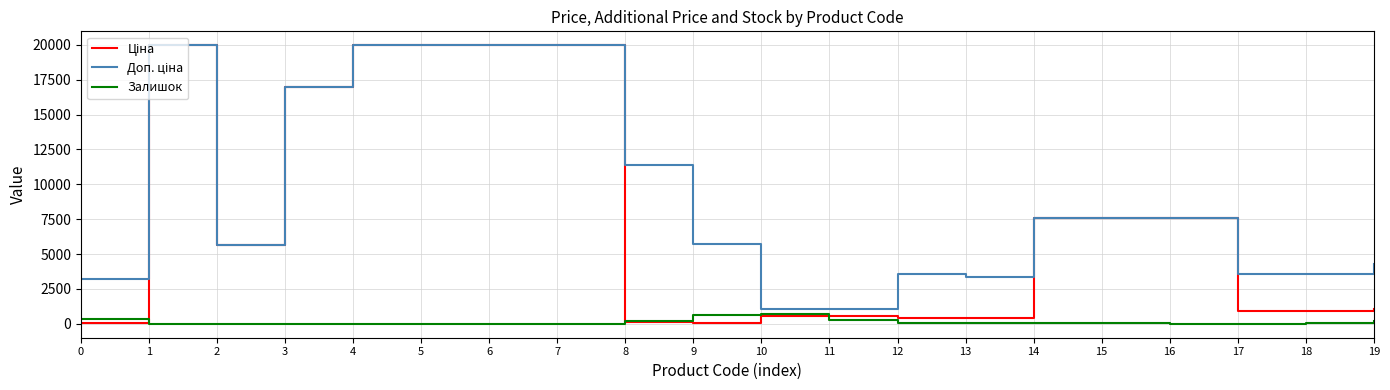

What is the greatest value displayed?

19964.2